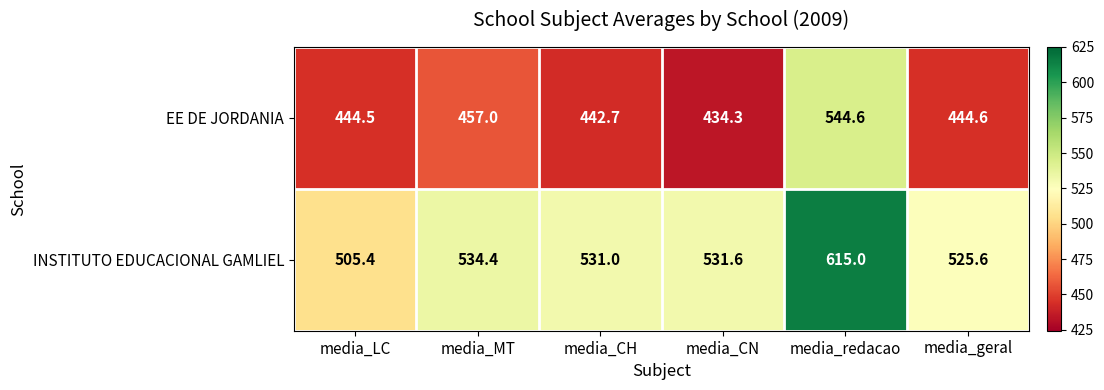

Which series has the largest range (max minus min)?

EE DE JORDANIA